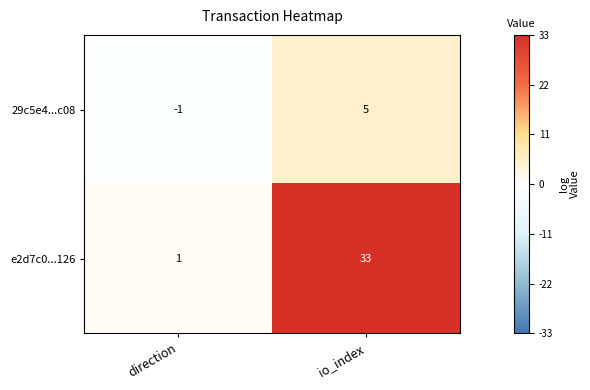

What is the maximum value shown in the chart?

33